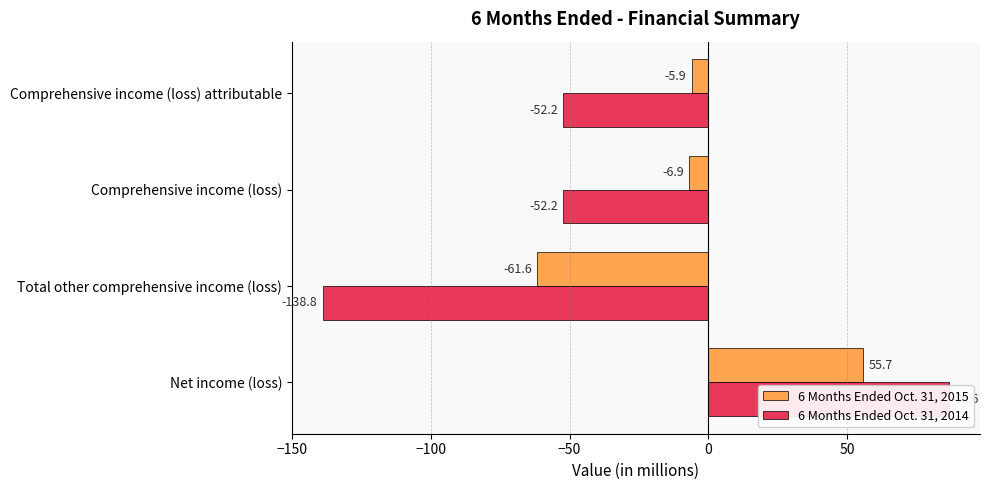

List the series in order of their overall mean, highest first.

6 Months Ended Oct. 31, 2015, 6 Months Ended Oct. 31, 2014